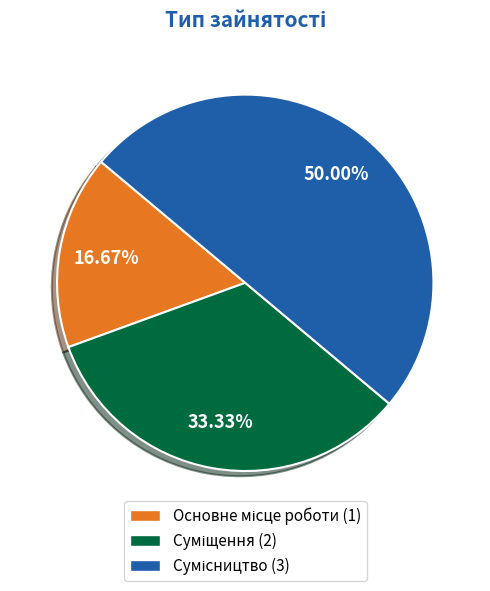

To the nearest percent, what is the average slice percentage?

33%